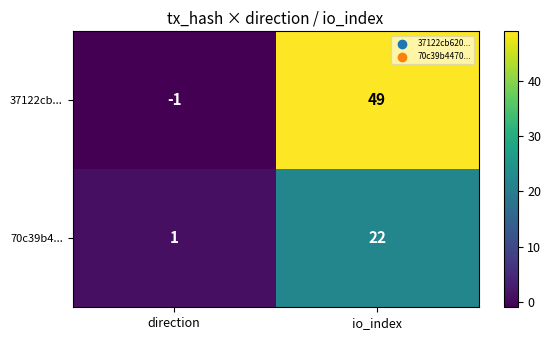

Which series has the largest total across all categories?

37122cb...